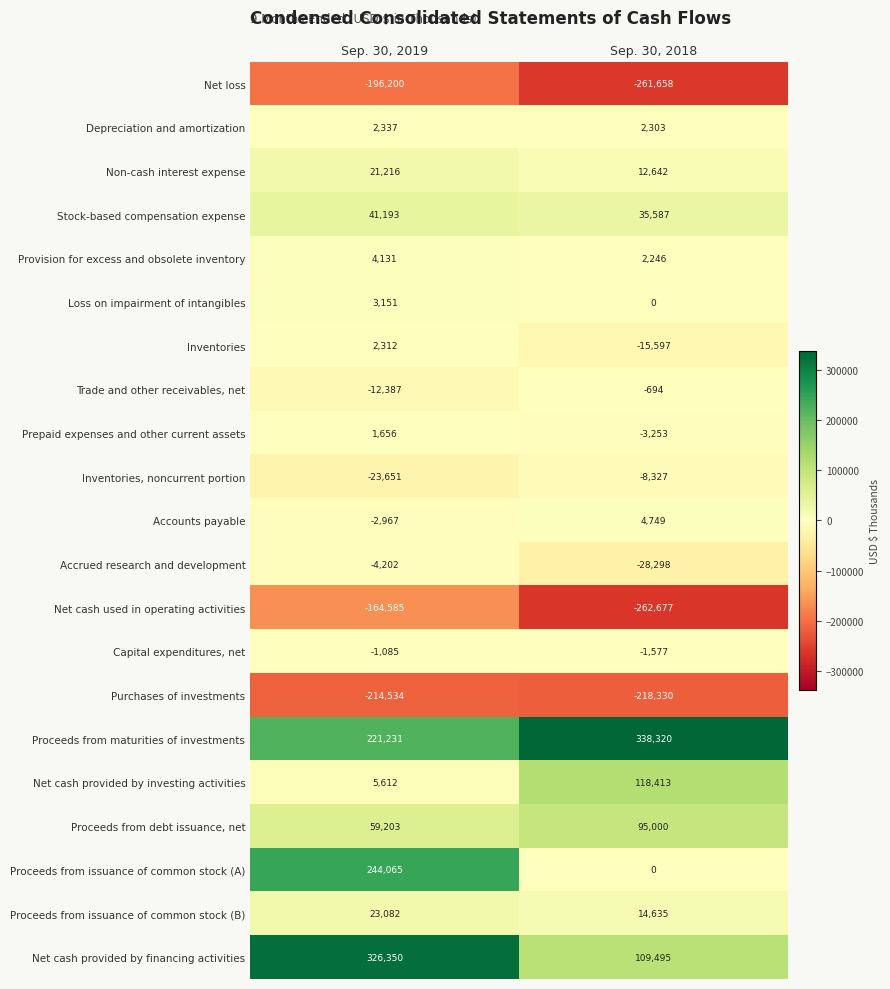

Which series has the largest range (max minus min)?

Proceeds from issuance of common stock (A)